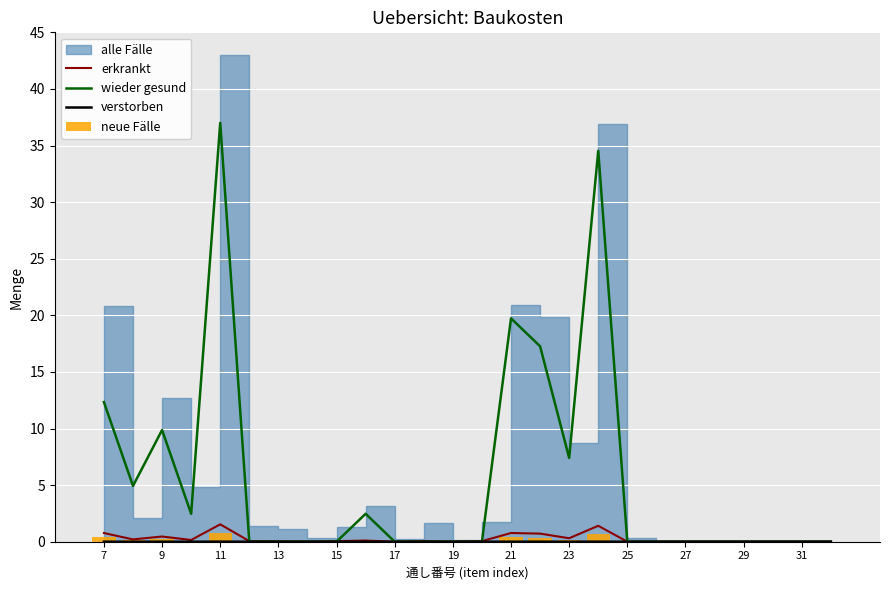

The wieder gesund series shows 0.0 at 31. True or false?

True